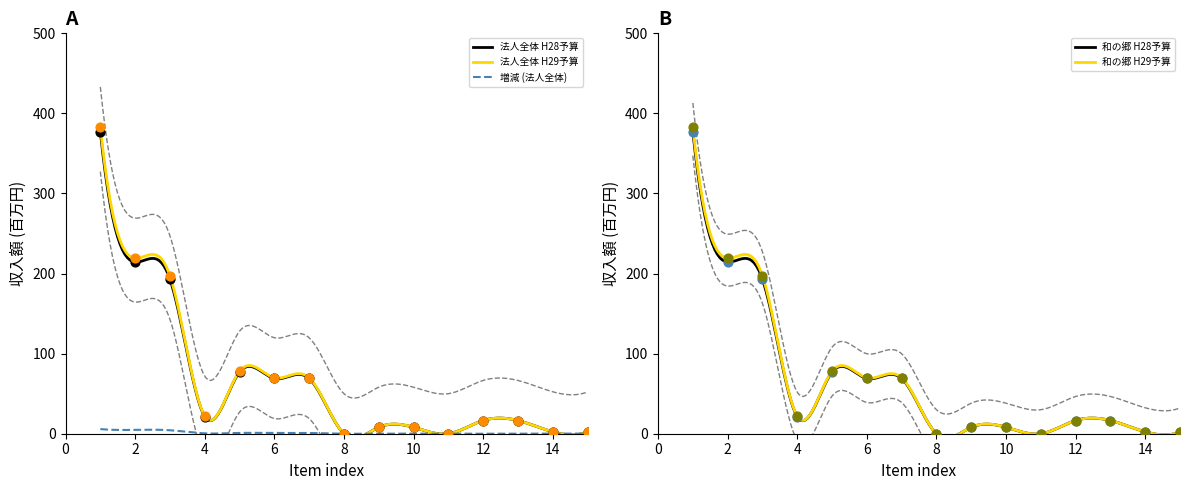

At how many categories does at least one series exceed 213?

2